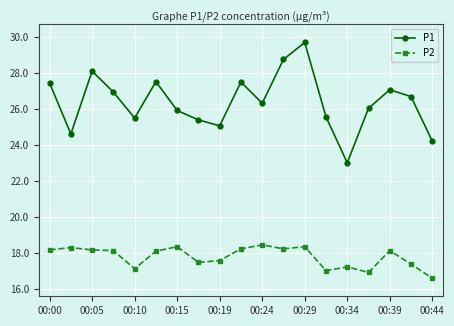

Rank the series by their average value, from highest to lowest.

P1, P2